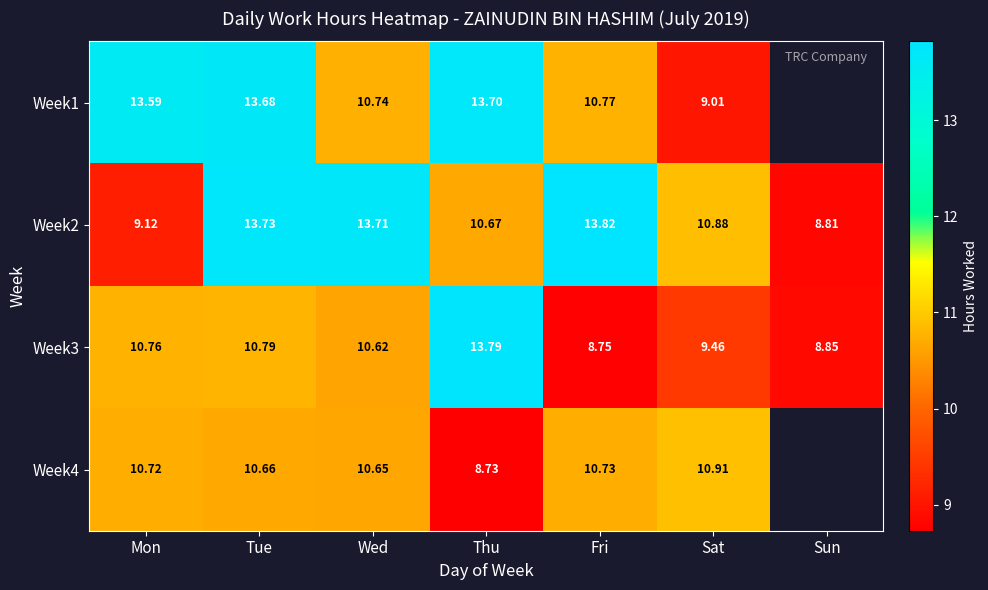

At which label does Week3 reach its minimum?

Fri